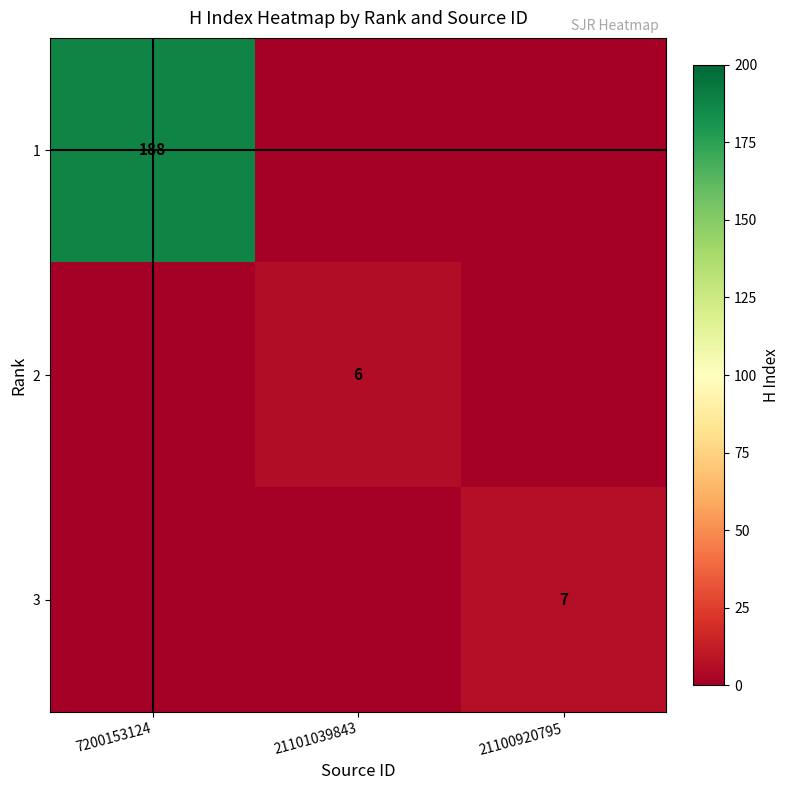

The value of 3 at 21100920795 is 4. True or false?

False